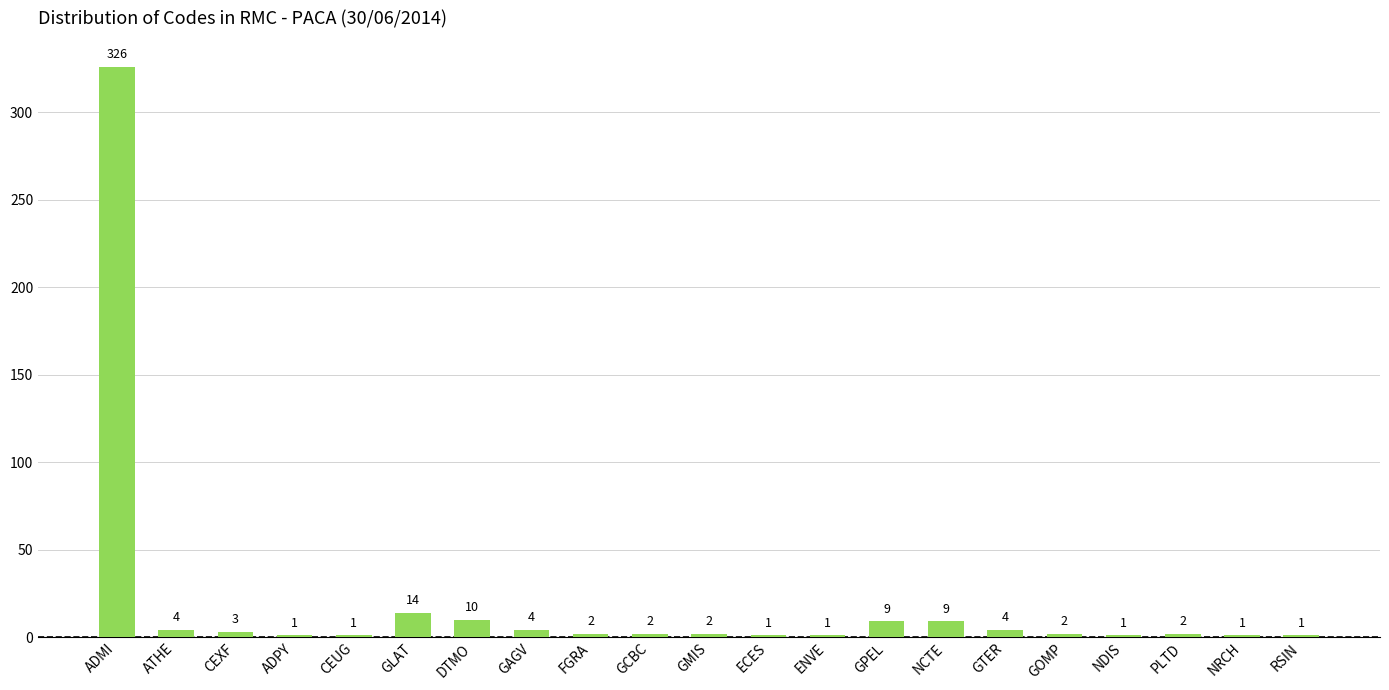

At which category does the chart reach its peak across all series?

ADMI